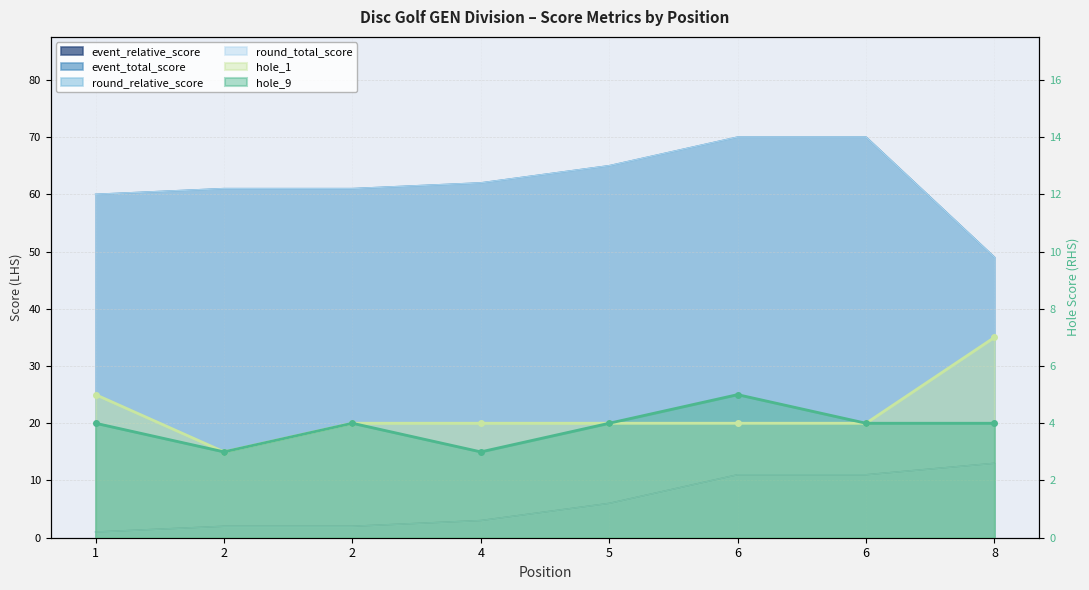

How many distinct data groups are displayed?

6